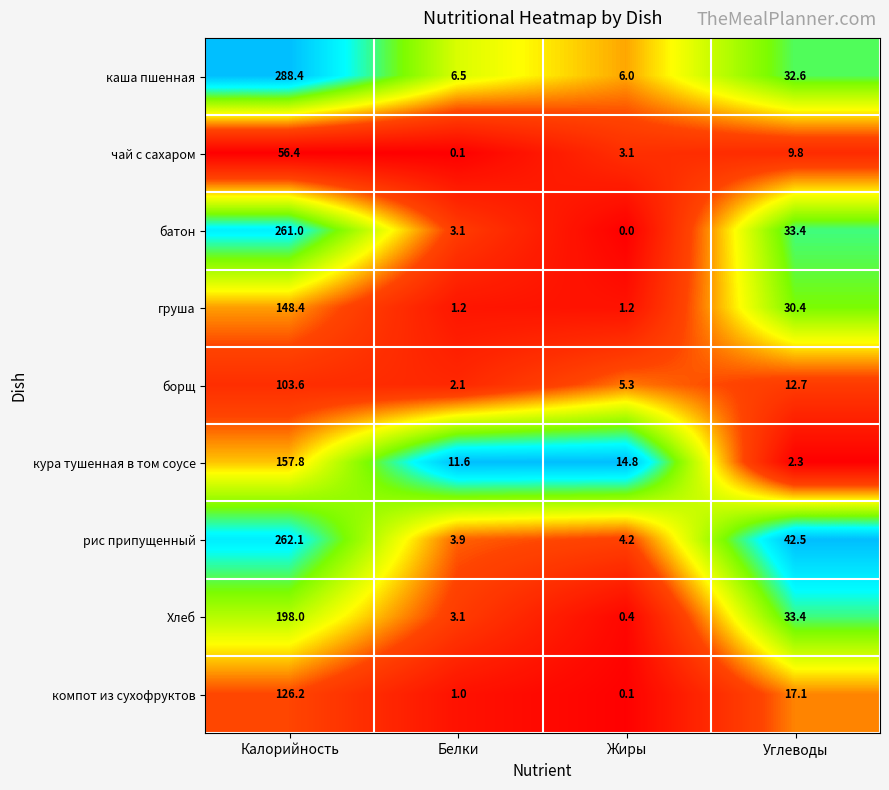

Count the number of categories in the chart.

4